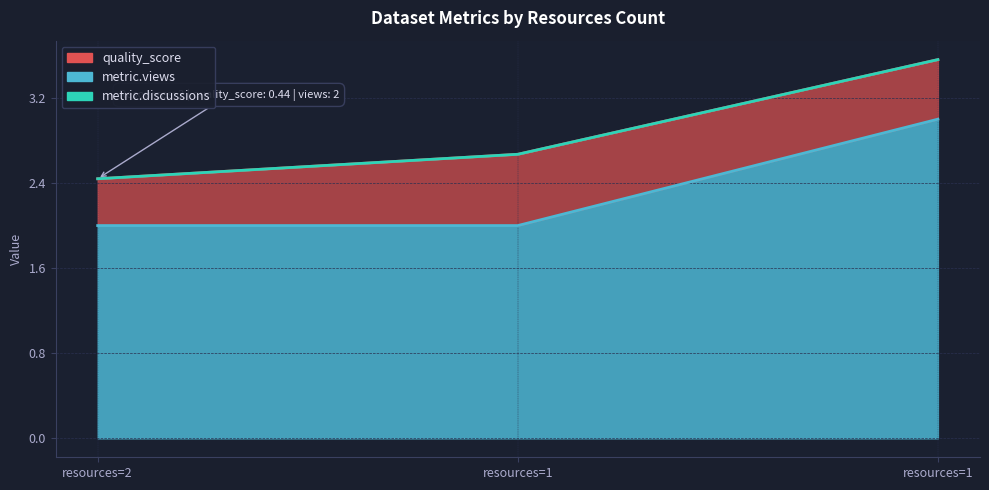

How many data points does each series have?

3